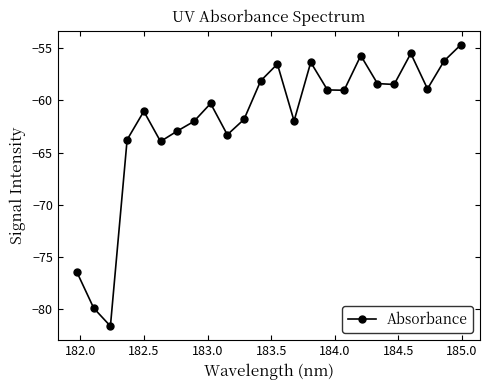

What is the difference between the second highest and second lowest values?

24.4